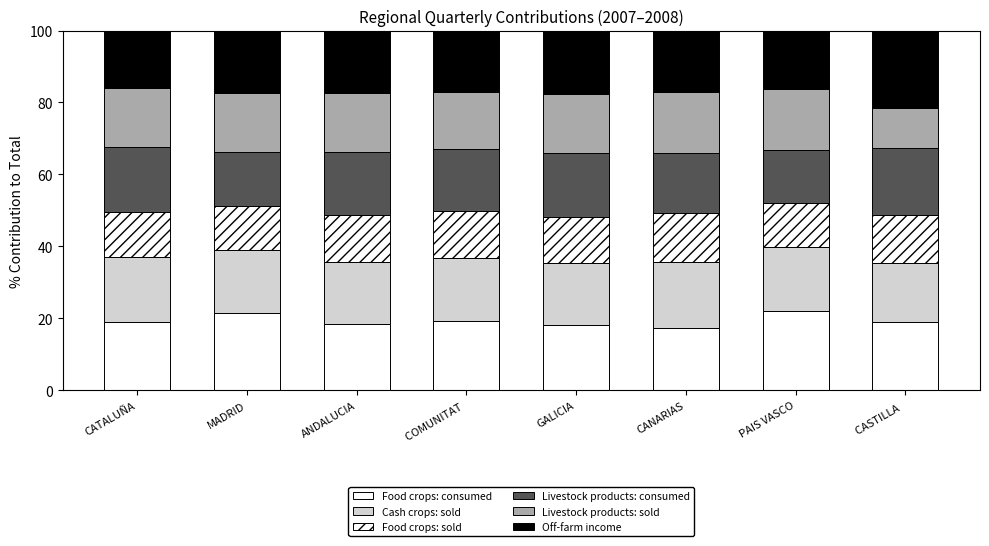

Count the number of data series in this chart.

6